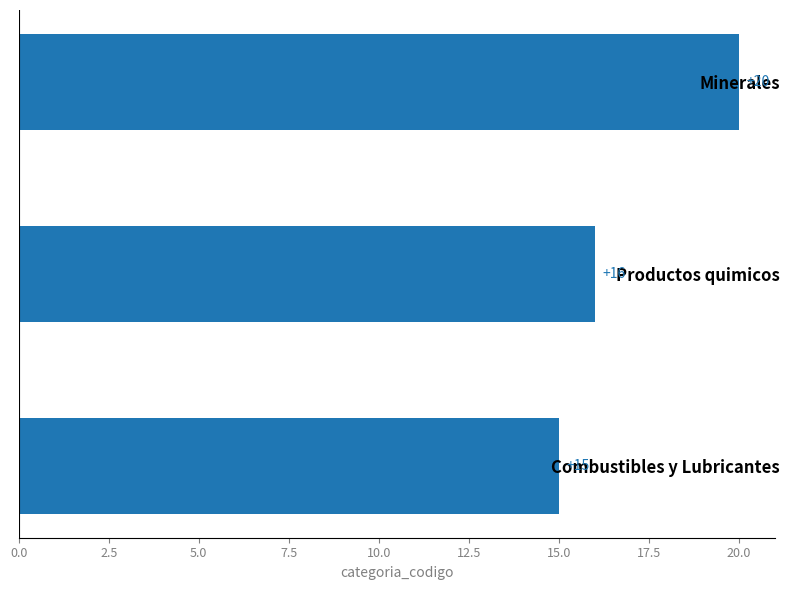

Is it true that the value at Combustibles y Lubricantes is 15?

True